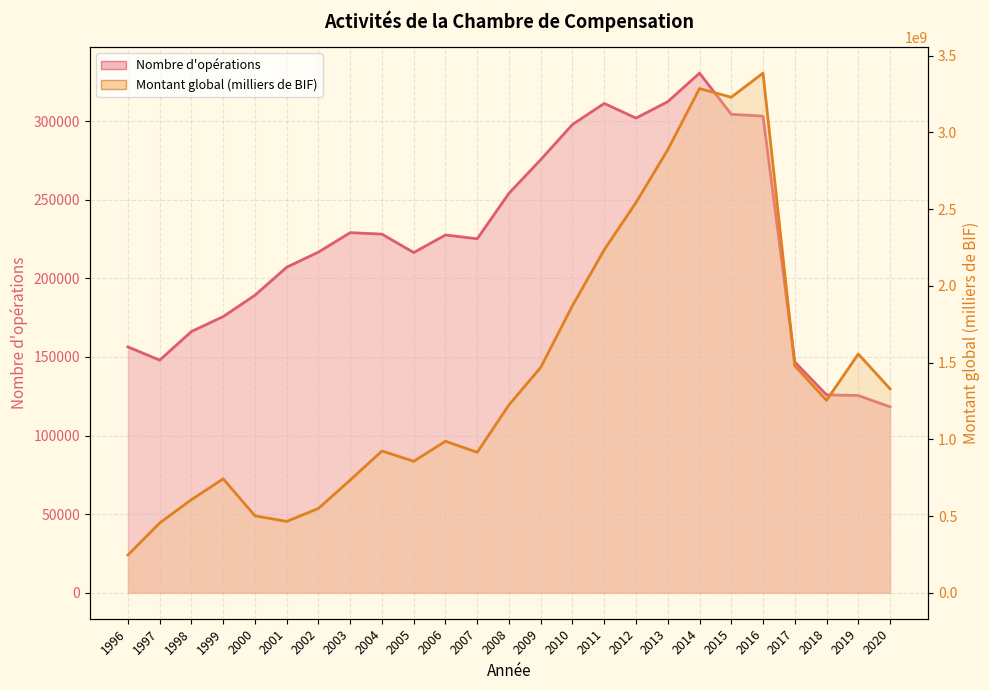

Reading left to right, what are all the values shown in this chart?

Nombre d'opérations (line): 156354	147932	166157	175657	189218	207050	216648	229017	228064	216374	227531	225117	254080	275443	297811	311195	301868	312293	330473	304312	303106	146739	125863	125439	118220
Montant global (milliers BIF) (line): 245883165	454946971	607006656	742557542	501476590	464817843	549732293	734659236	923821305	856927879	987455104	915446517	1224681324	1468973167	1871784849	2235551604	2543460959	2887238918	3286506387	3229856368	3387023890	1479639525	1253994224	1555865395	1329385784